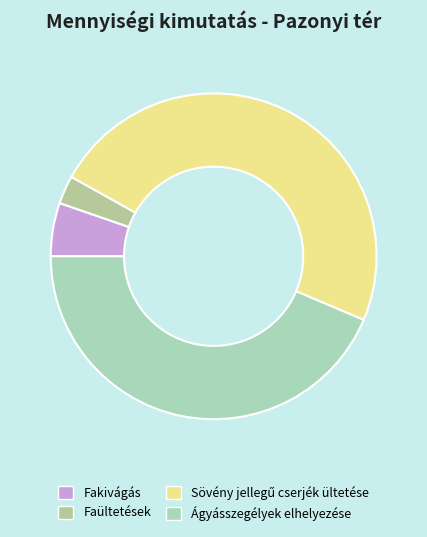

To the nearest percent, what is the difference between the largest and smallest slice percentages?

45%